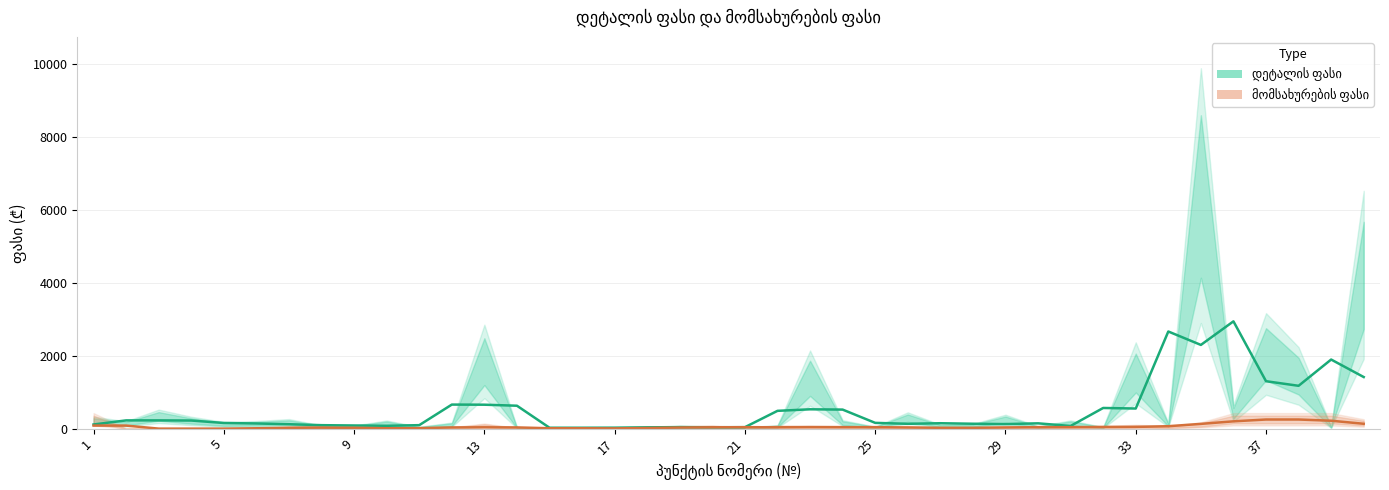

What is the sum of all დეტალის ფასი values?

20984.4